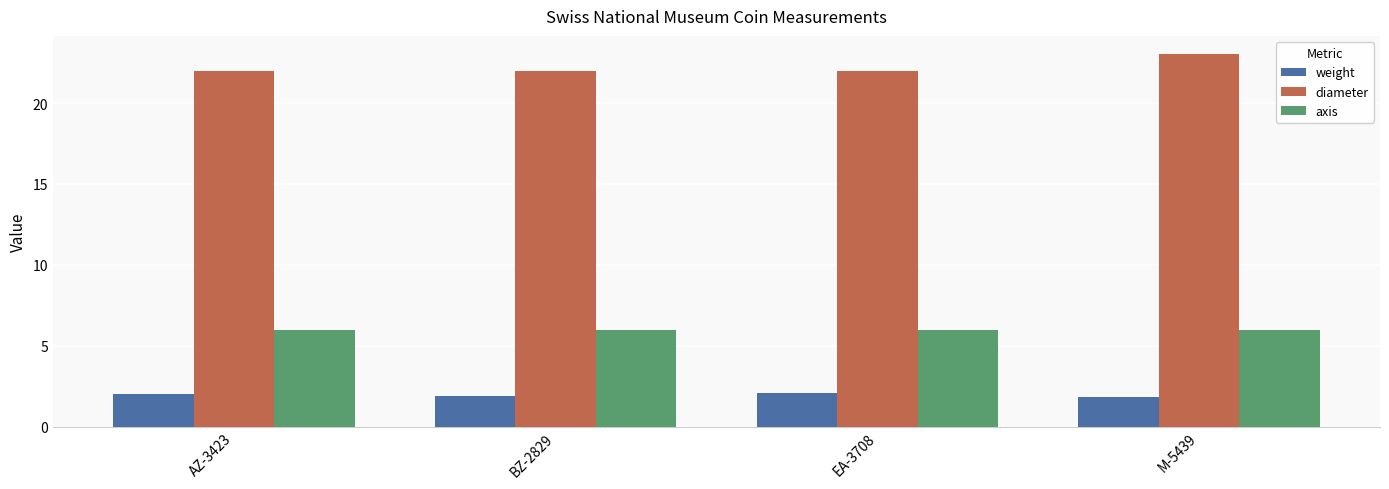

Is the value of diameter at M-5439 greater than the value of weight at AZ-3423?

Yes